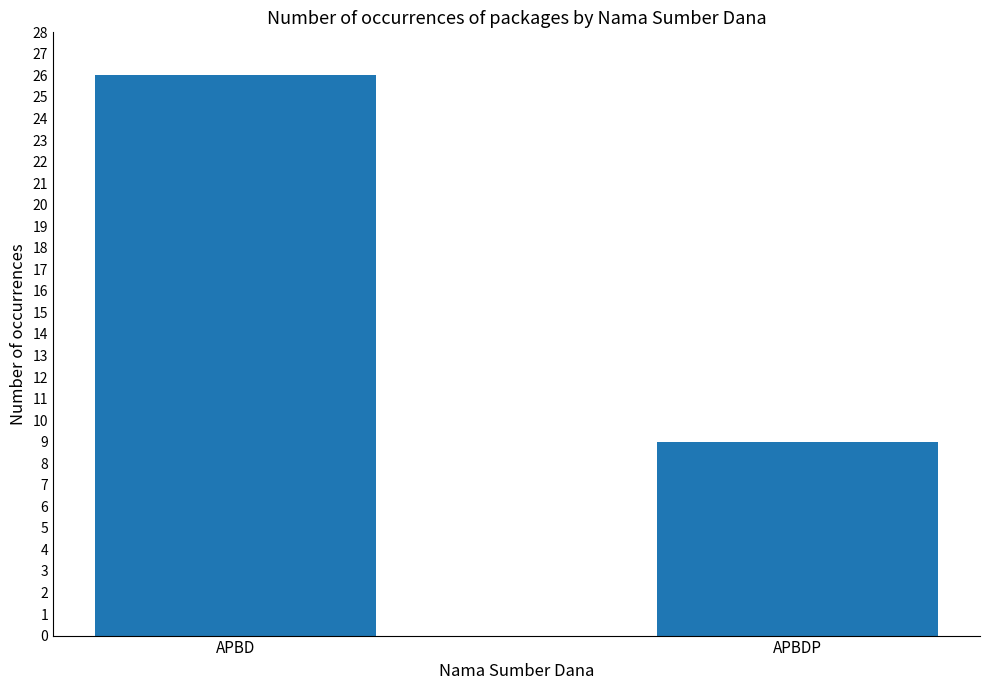

Between APBDP and APBD, which is larger?

APBD